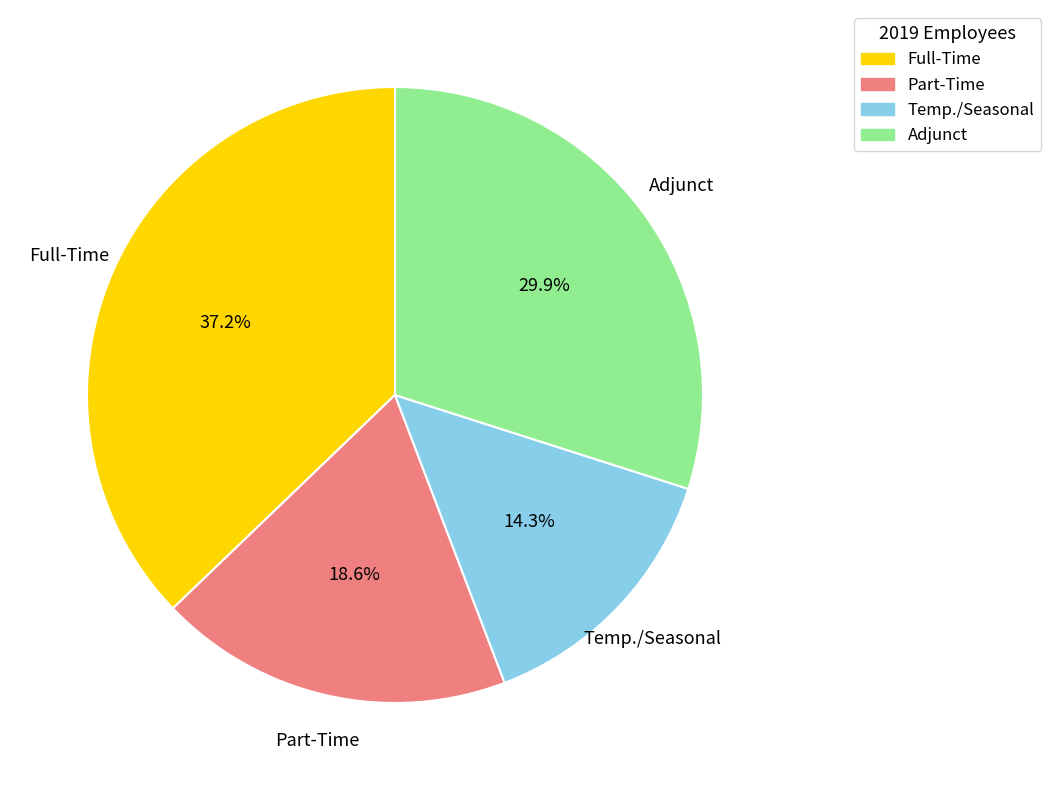

Which has a higher value, Temp./Seasonal or Part-Time?

Part-Time